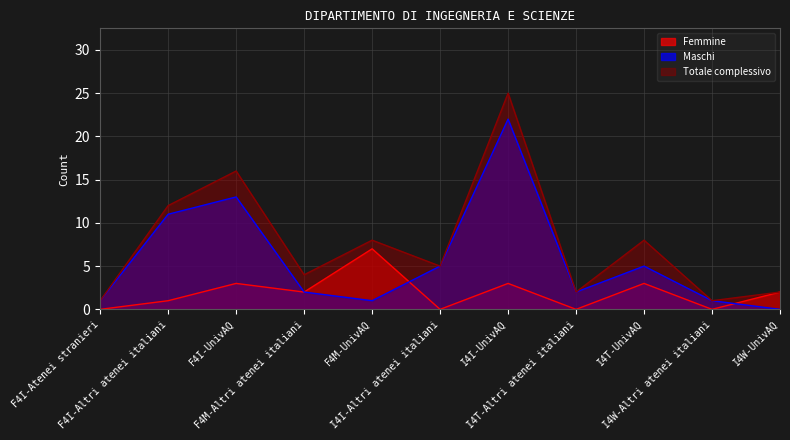

How many times do Femmine and Maschi cross each other?

2